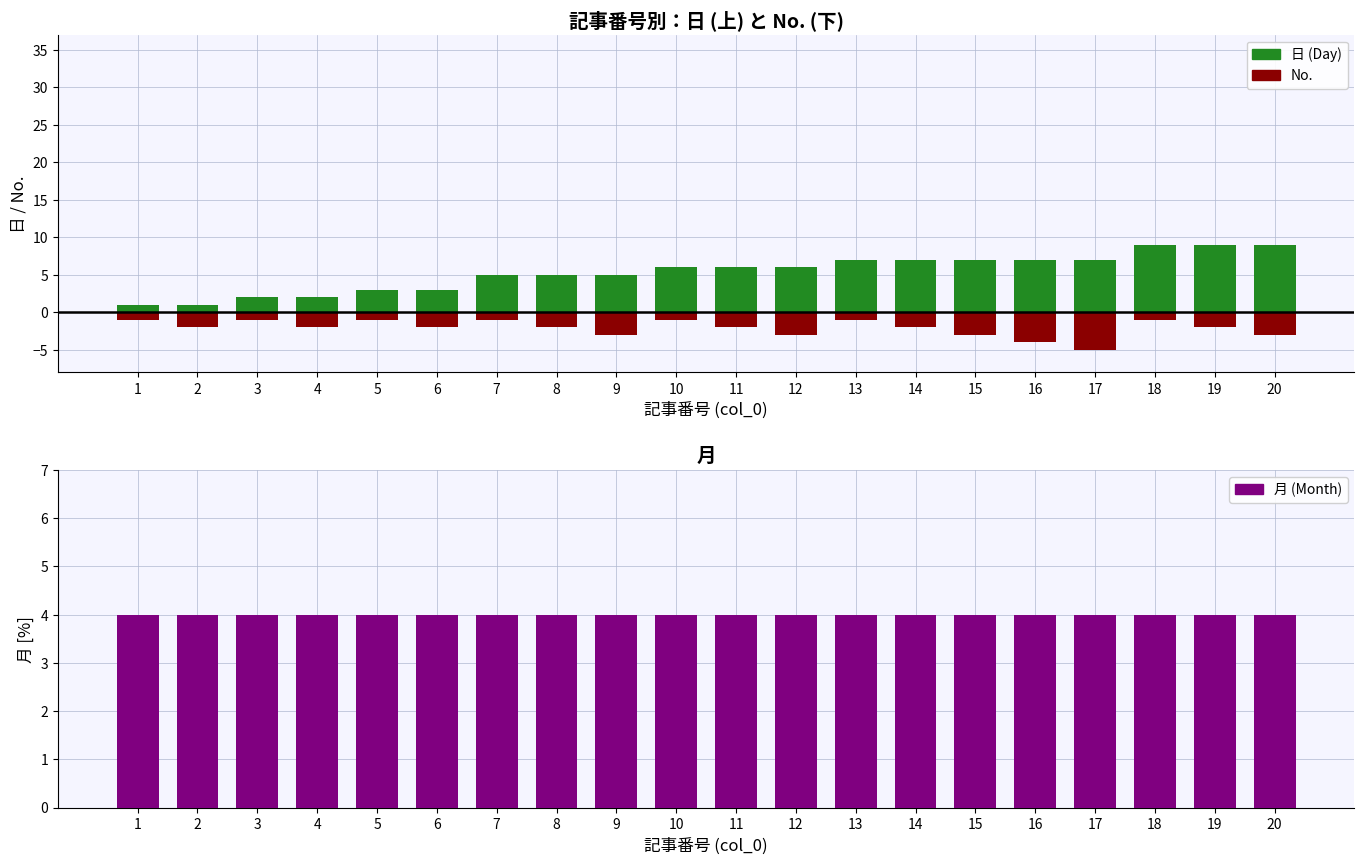

How many groups of bars are there?

20